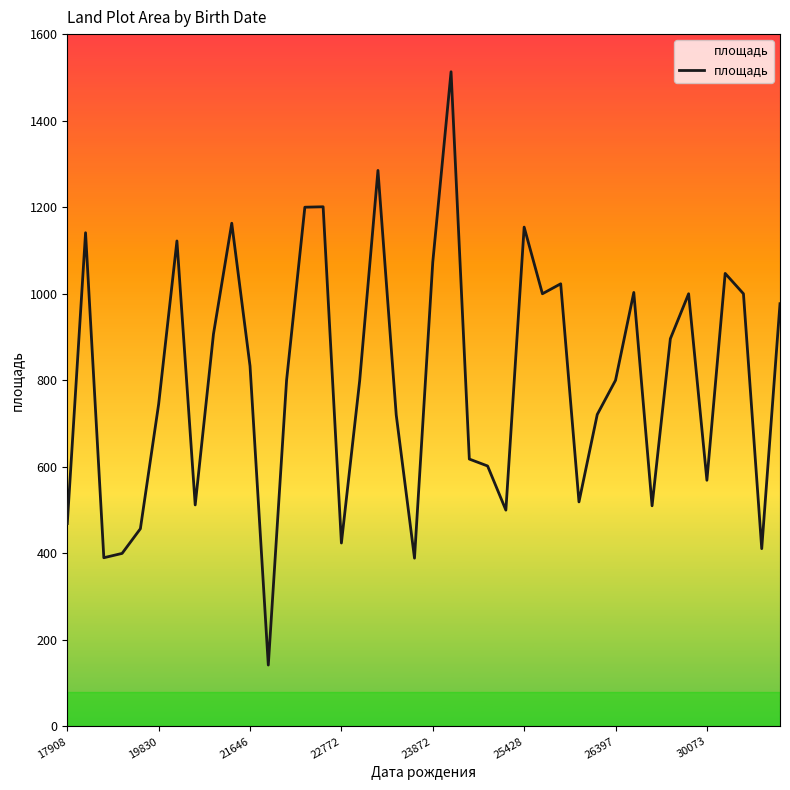

What is the minimum value shown in the chart?

142